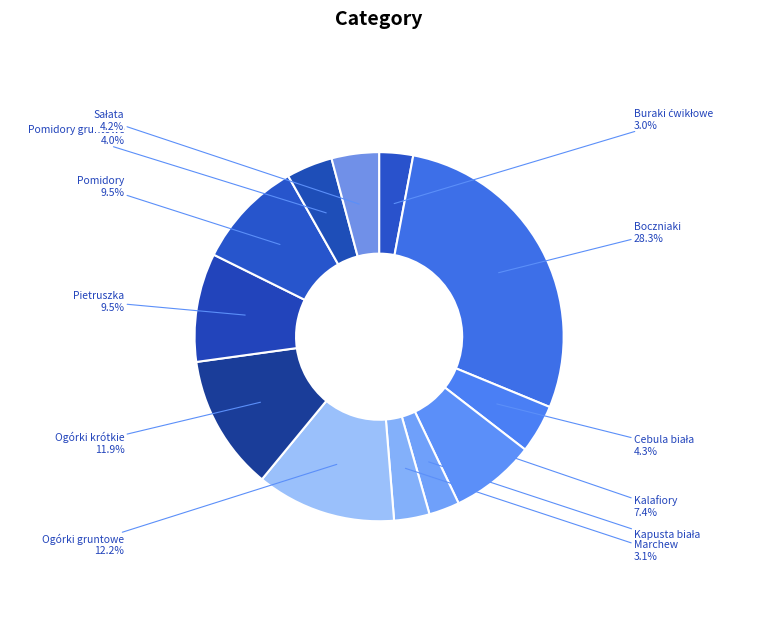

What is the largest slice in the pie chart?

Boczniaki